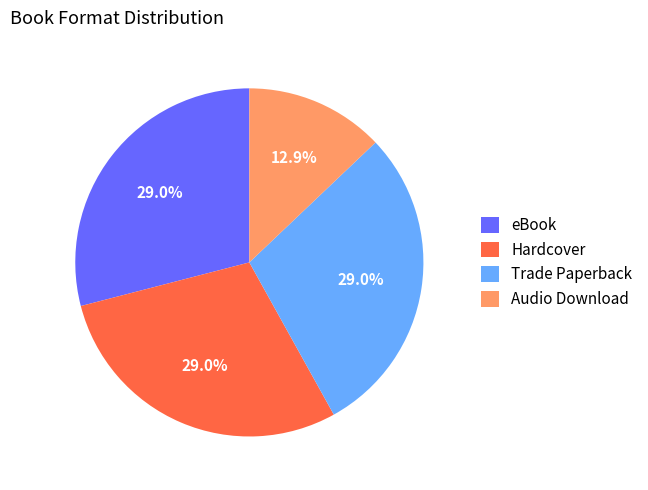

Is the sum of eBook and Audio Download greater than half?

No